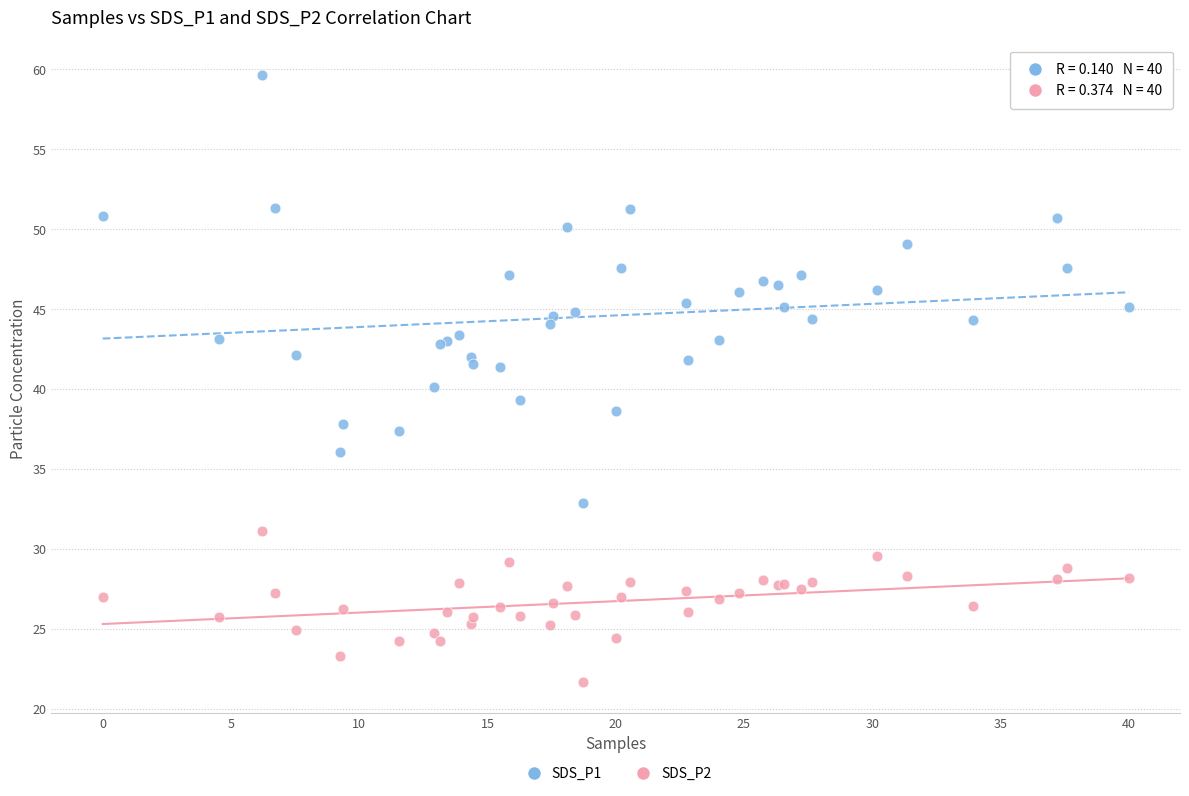

Which series contains the lowest Y value?

SDS_P2